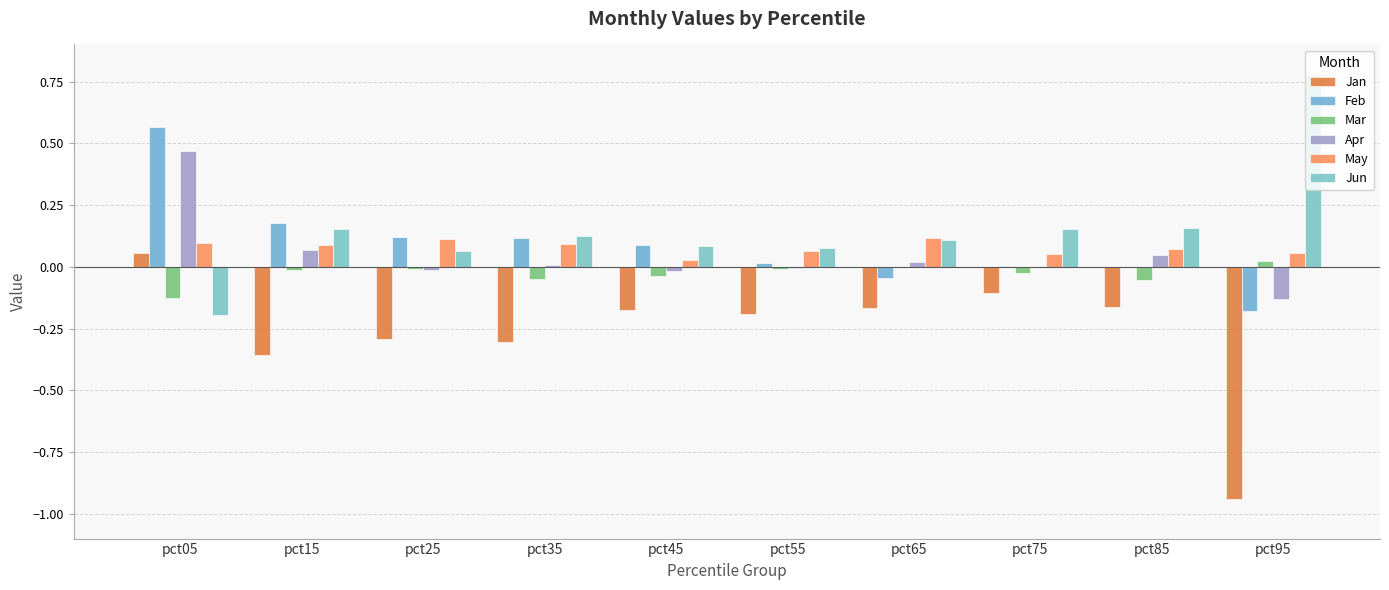

Read the Apr value at pct05.

0.5